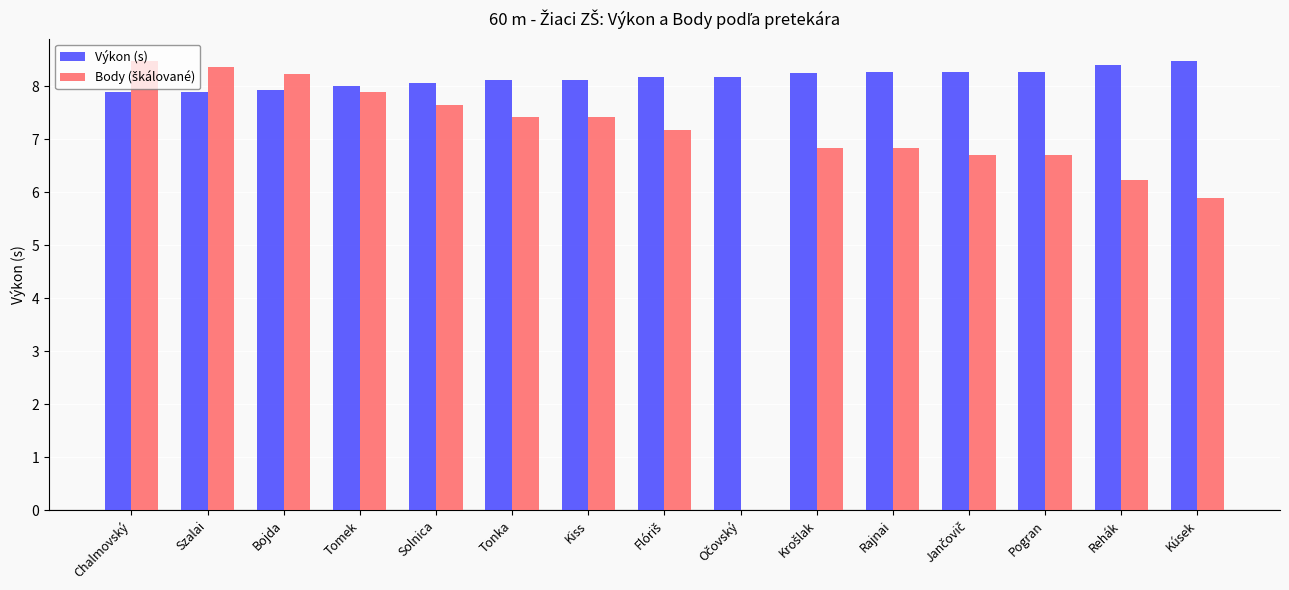

How many groups of bars are there?

15